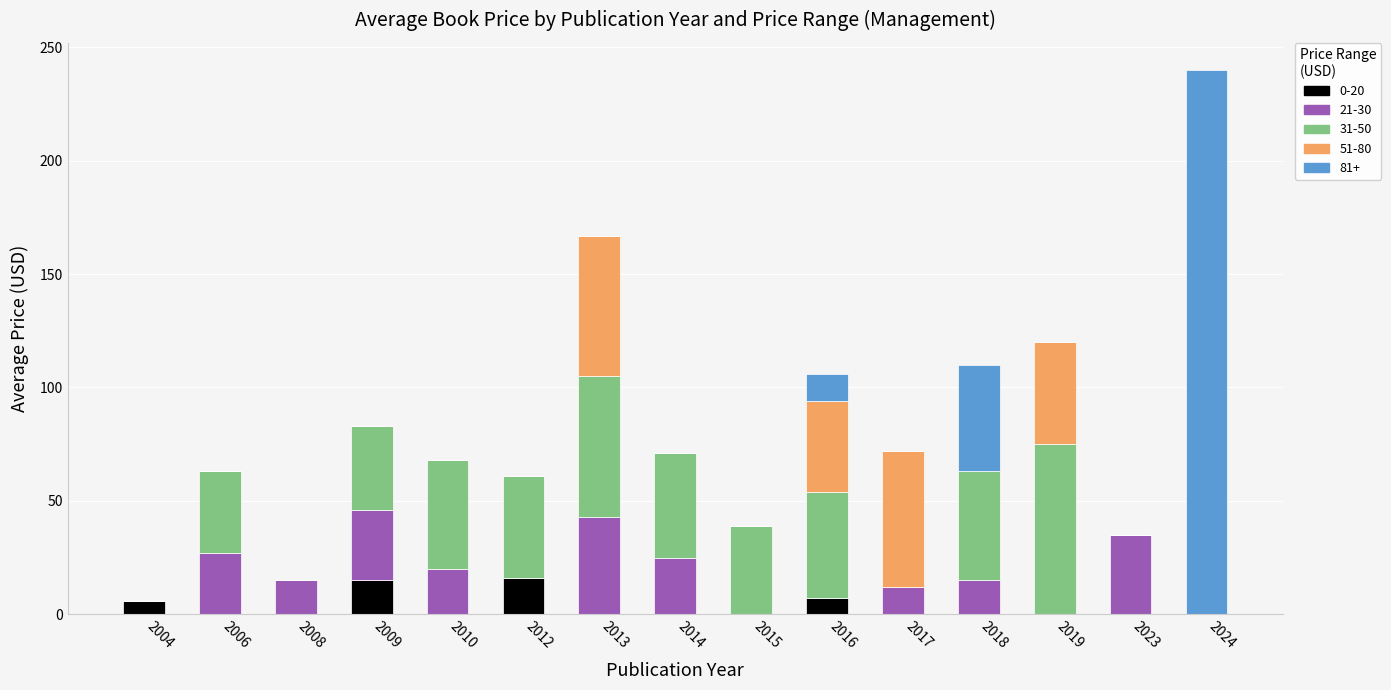

At which category is the sum across all series the highest?

2024